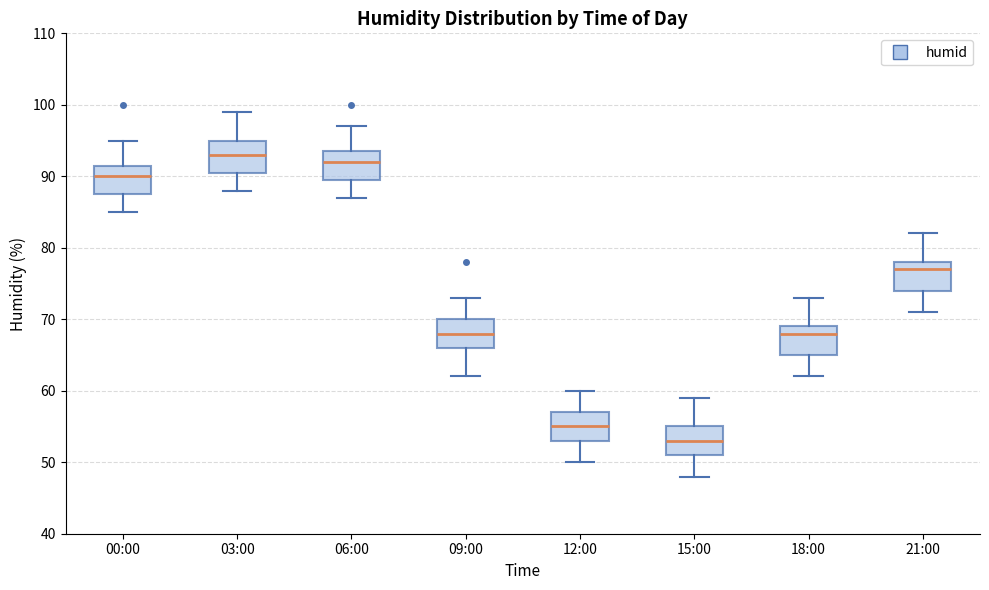

Reading left to right, read every box against the y-axis: the position of its median line, the range the box covers, and the ends of its whiskers. The values are not printed on the chart, so give them approximately, as read against the axis.

00:00: median 90, box 88 to 92, whiskers 85 to 95
03:00: median 93, box 91 to 95, whiskers 88 to 99
06:00: median 92, box 90 to 94, whiskers 87 to 97
09:00: median 68, box 66 to 70, whiskers 62 to 73
12:00: median 55, box 53 to 57, whiskers 50 to 60
15:00: median 53, box 51 to 55, whiskers 48 to 59
18:00: median 68, box 65 to 69, whiskers 62 to 73
21:00: median 77, box 74 to 78, whiskers 71 to 82